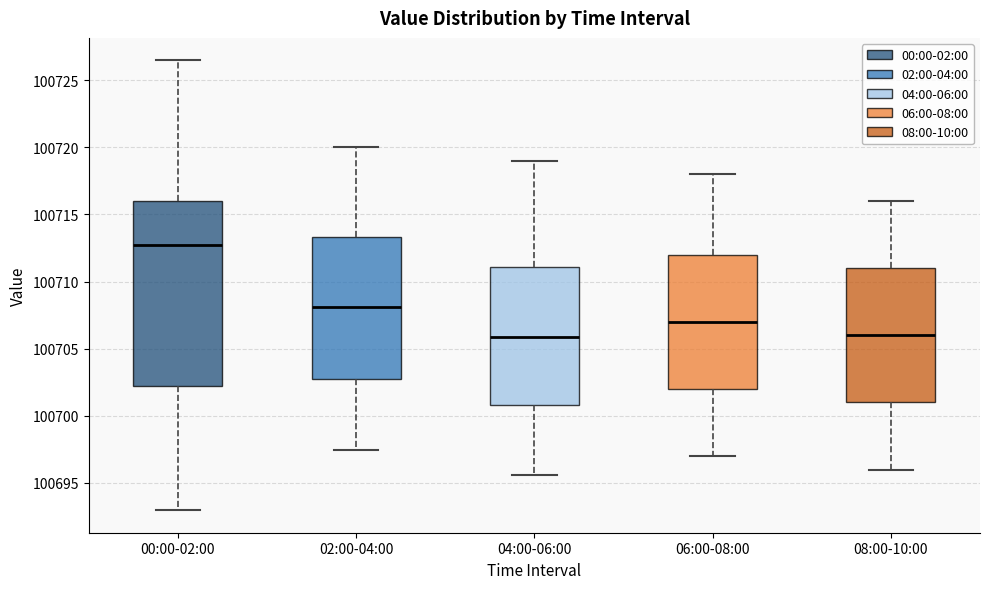

Reading left to right, read every box against the y-axis: the position of its median line, the range the box covers, and the ends of its whiskers. The values are not printed on the chart, so give them approximately, as read against the axis.

00:00-02:00: median 100712.5, box 100702.0 to 100716.0, whiskers 100693.0 to 100726.5
02:00-04:00: median 100708.0, box 100703.0 to 100713.5, whiskers 100697.5 to 100720.0
04:00-06:00: median 100706.0, box 100701.0 to 100711.0, whiskers 100695.5 to 100719.0
06:00-08:00: median 100707.0, box 100702.0 to 100712.0, whiskers 100697.0 to 100718.0
08:00-10:00: median 100706.0, box 100701.0 to 100711.0, whiskers 100696.0 to 100716.0